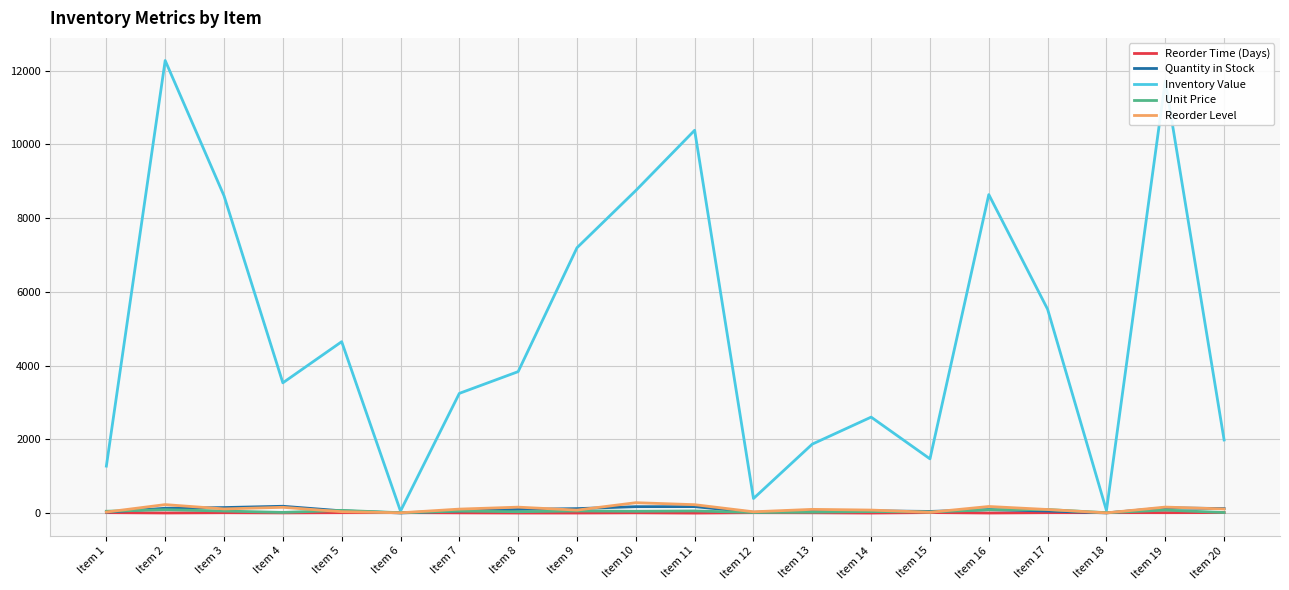

Which series changed the most between Item 12 and Item 17?

Inventory Value